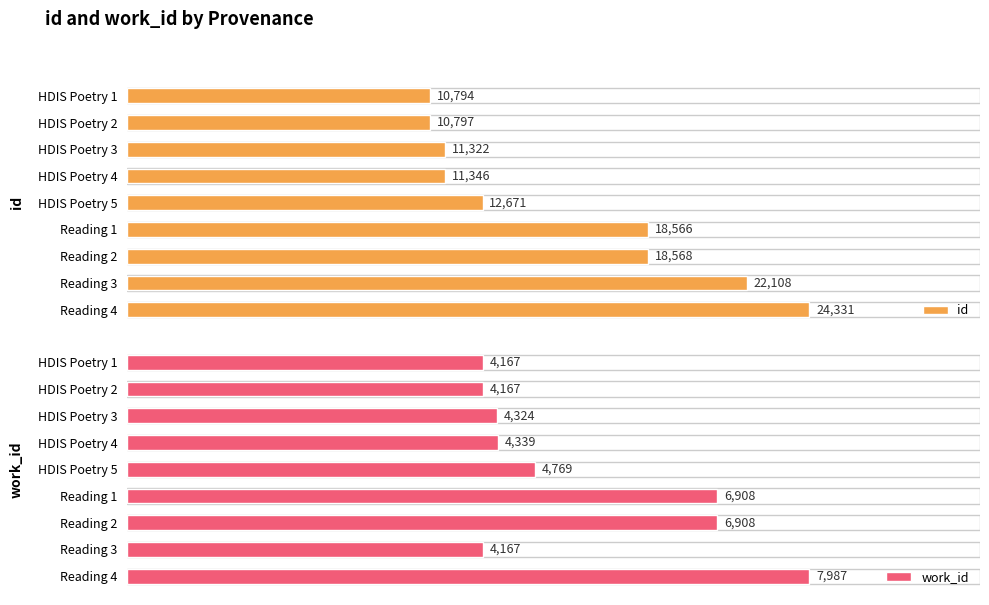

Rank the categories by id value from lowest to highest.

HDIS Poetry 1, HDIS Poetry 2, HDIS Poetry 3, HDIS Poetry 4, HDIS Poetry 5, Reading 1, Reading 2, Reading 3, Reading 4